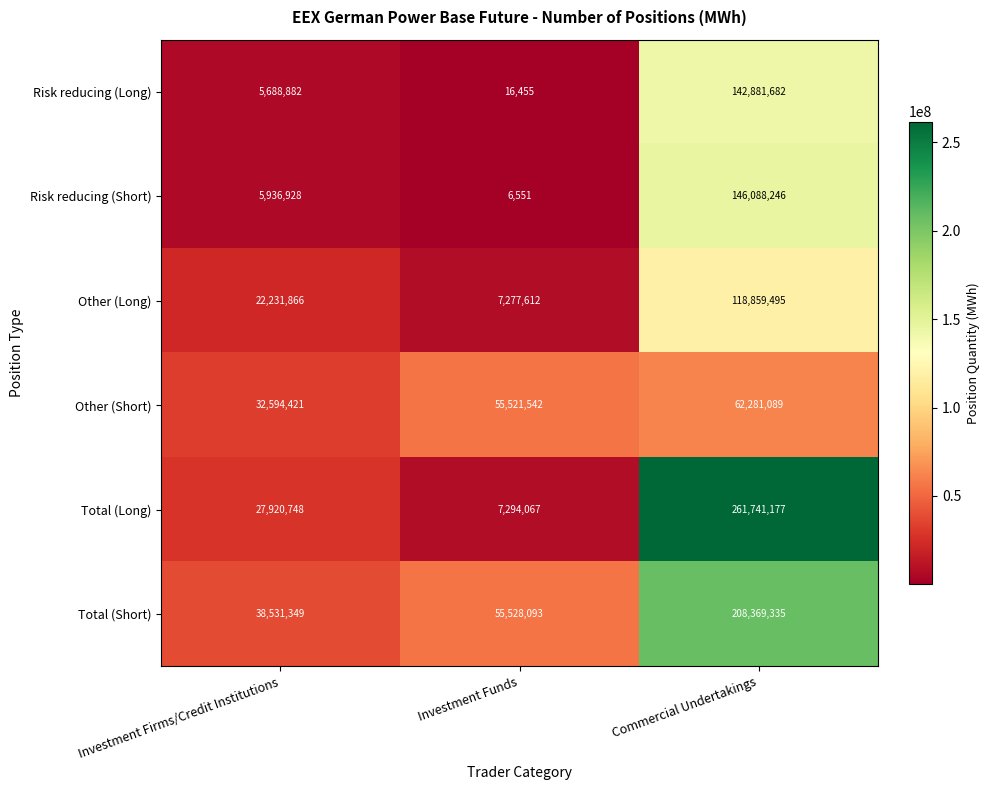

At how many categories does at least one series exceed 24761070?

3